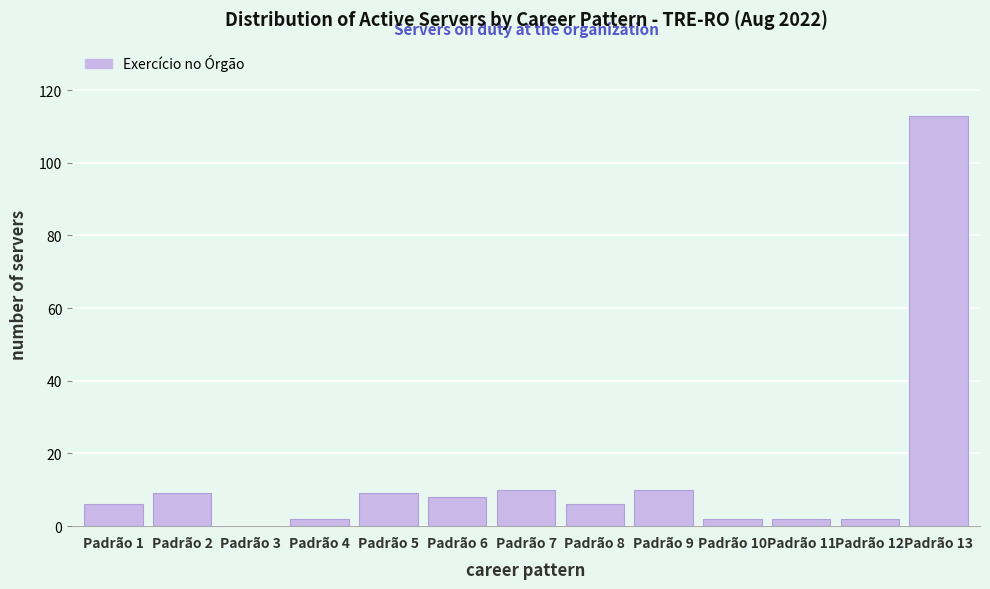

Reading left to right, list all the values displayed in this chart.

Padrão 1=6	Padrão 2=9	Padrão 3=0	Padrão 4=2	Padrão 5=9	Padrão 6=8	Padrão 7=10	Padrão 8=6	Padrão 9=10	Padrão 10=2	Padrão 11=2	Padrão 12=2	Padrão 13=113